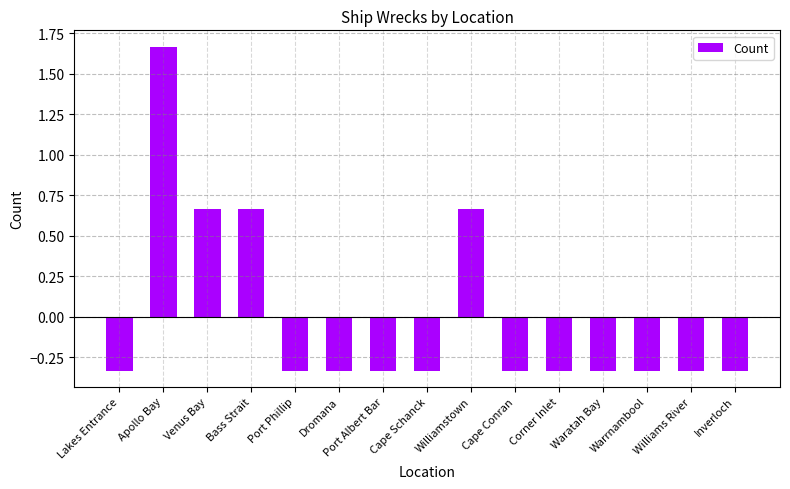

Are the bars grouped side by side (vs. stacked)?

No